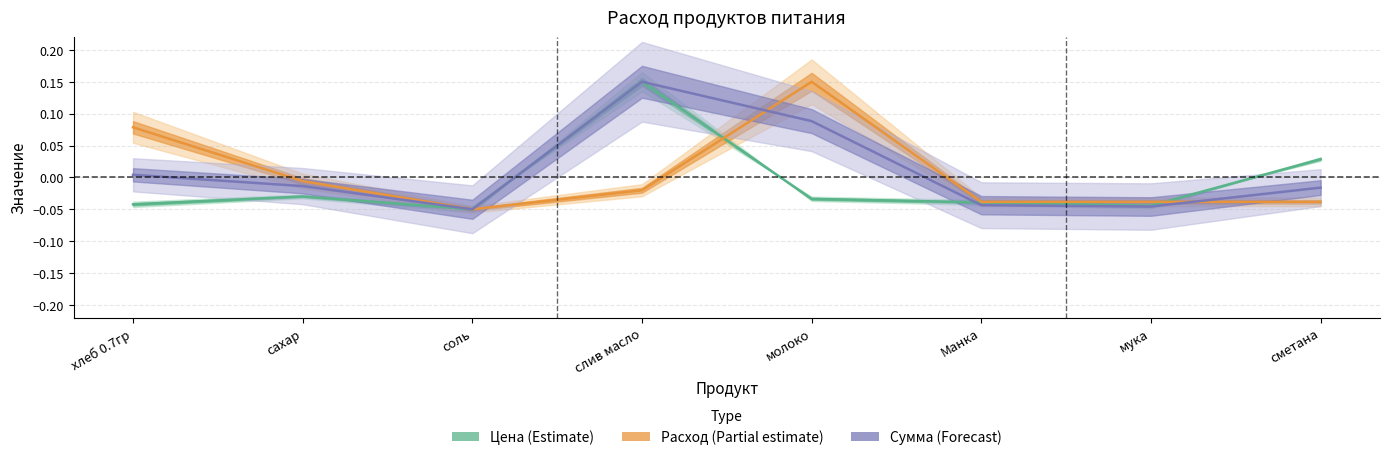

The value of Сумма at молоко is 0.1. True or false?

False